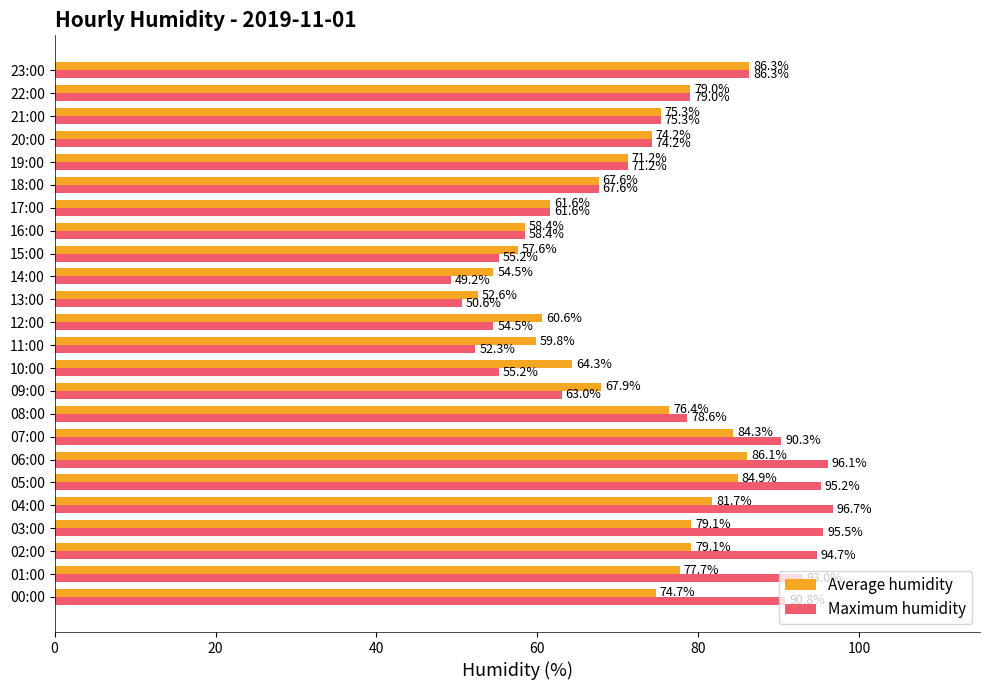

Which category has the lowest value in the Average humidity series?

13:00